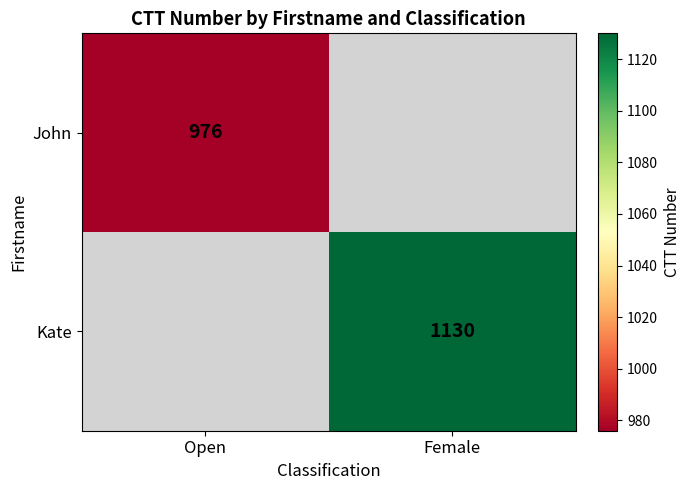

Is the value of John at Open greater than the value of Kate at Female?

No